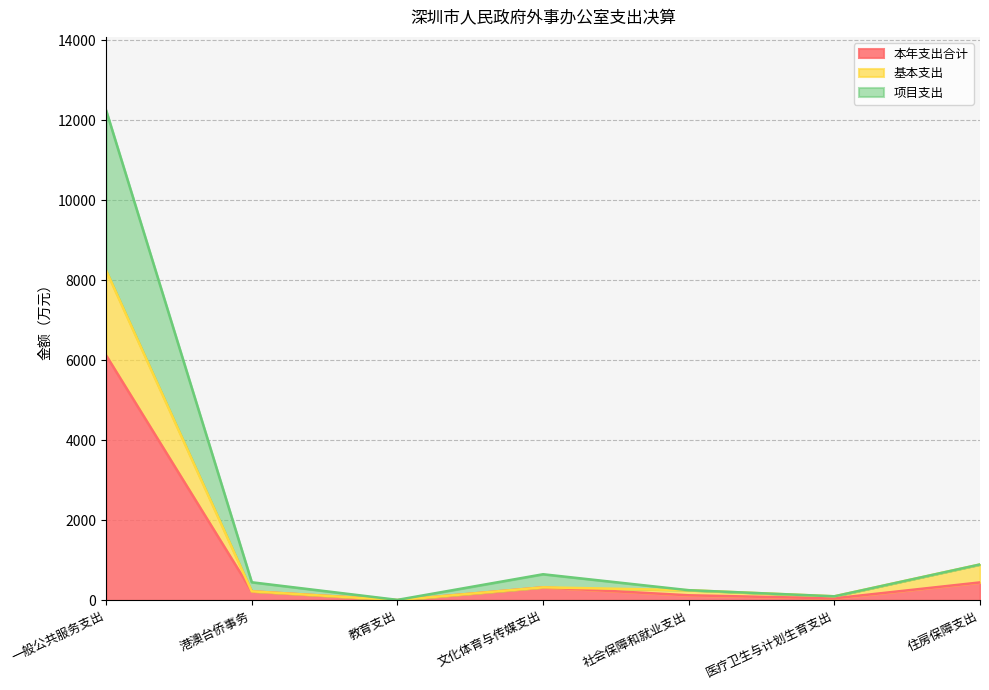

In 项目支出, how many points are lower than both neighbors (excluding endpoints)?

2